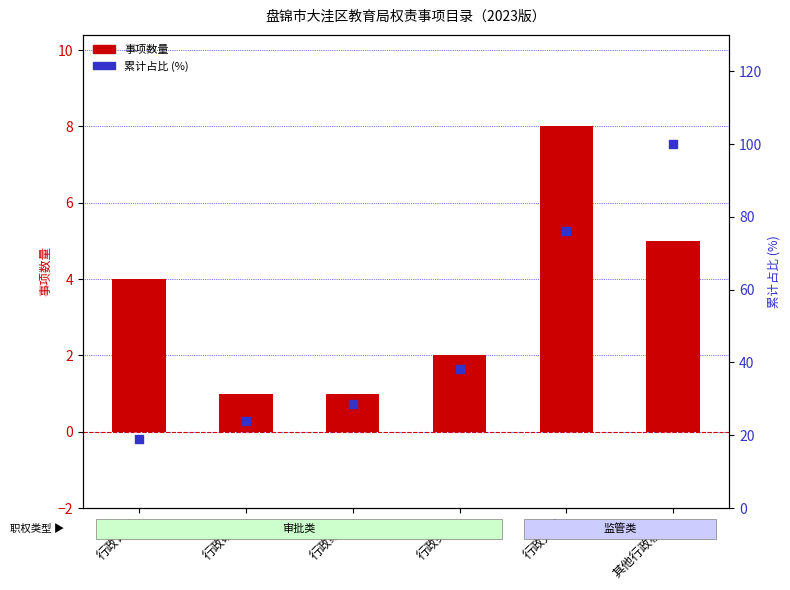

At which category is the sum across all series the highest?

其他行政权力